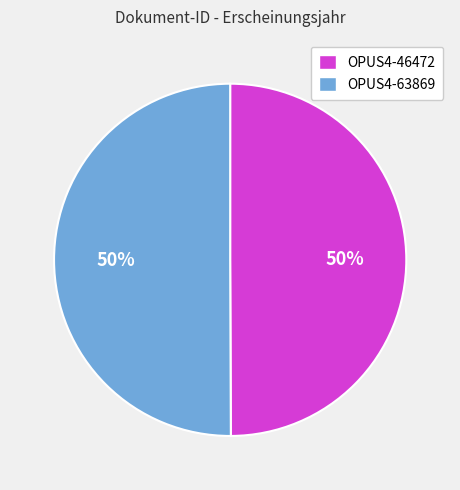

Is it true that OPUS4-63869 is 36% of the pie?

False